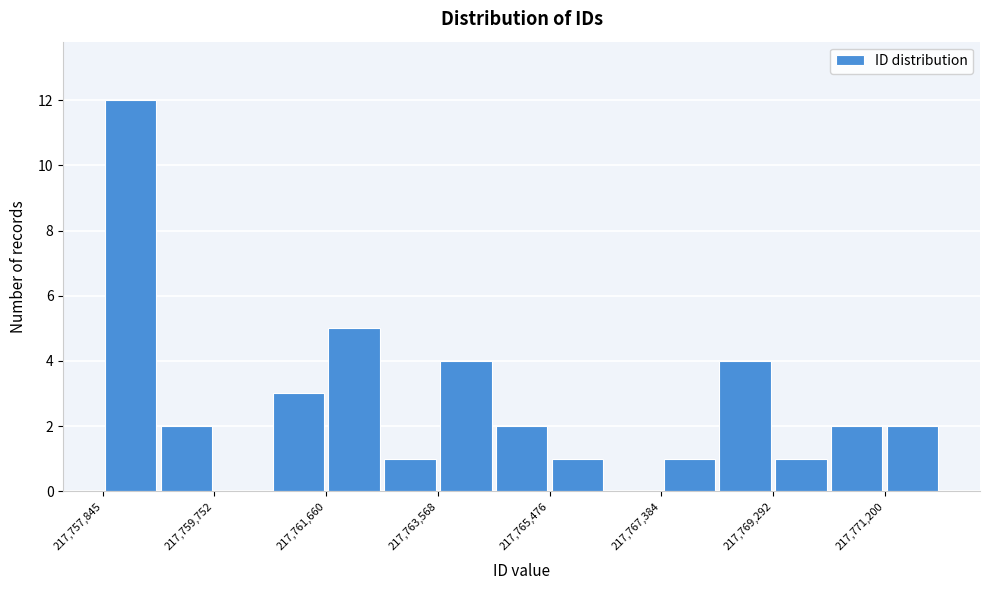

How tall is the bar that spans 217757800 to 217758800 on the x-axis? Neither the bar edges nor the heights are printed on the chart, so give them approximately, as read against the axes.

12